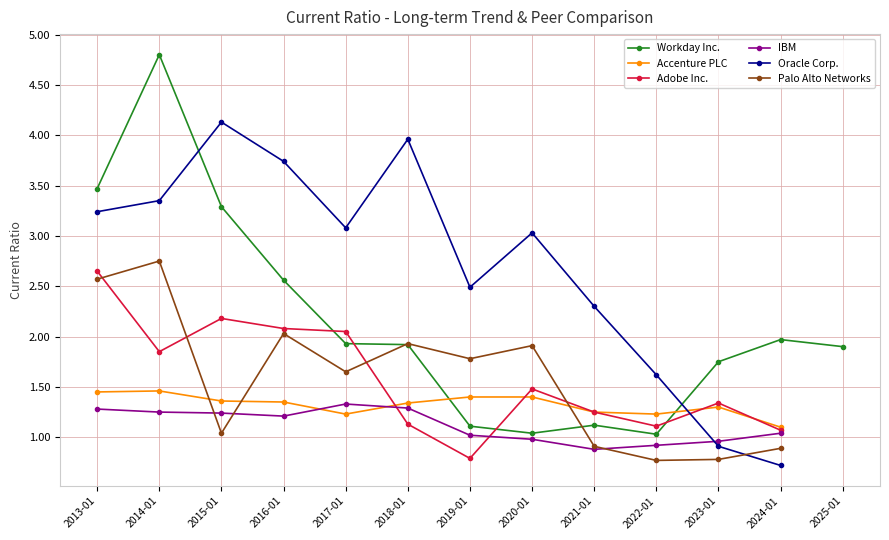

What is the sum of the Oracle Corp. values at 2018-01 and 2022-01?

5.6